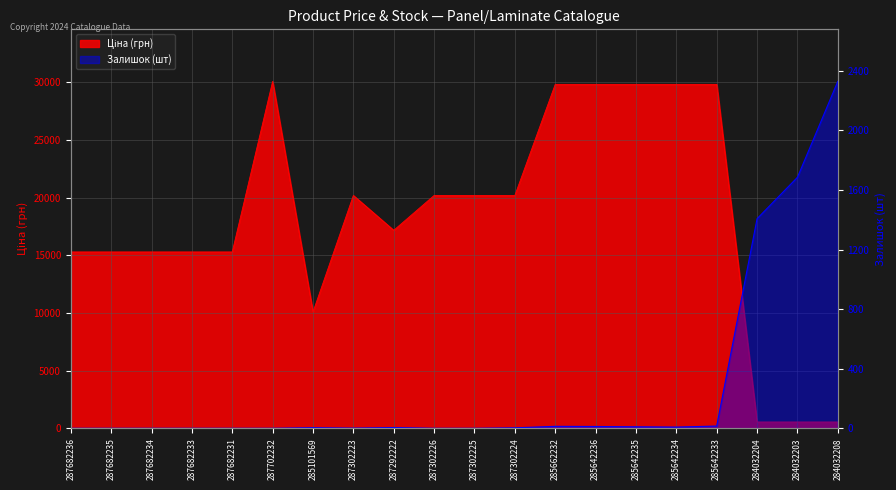

What is the difference between the maximum and minimum values in the Ціна series?

29532.8